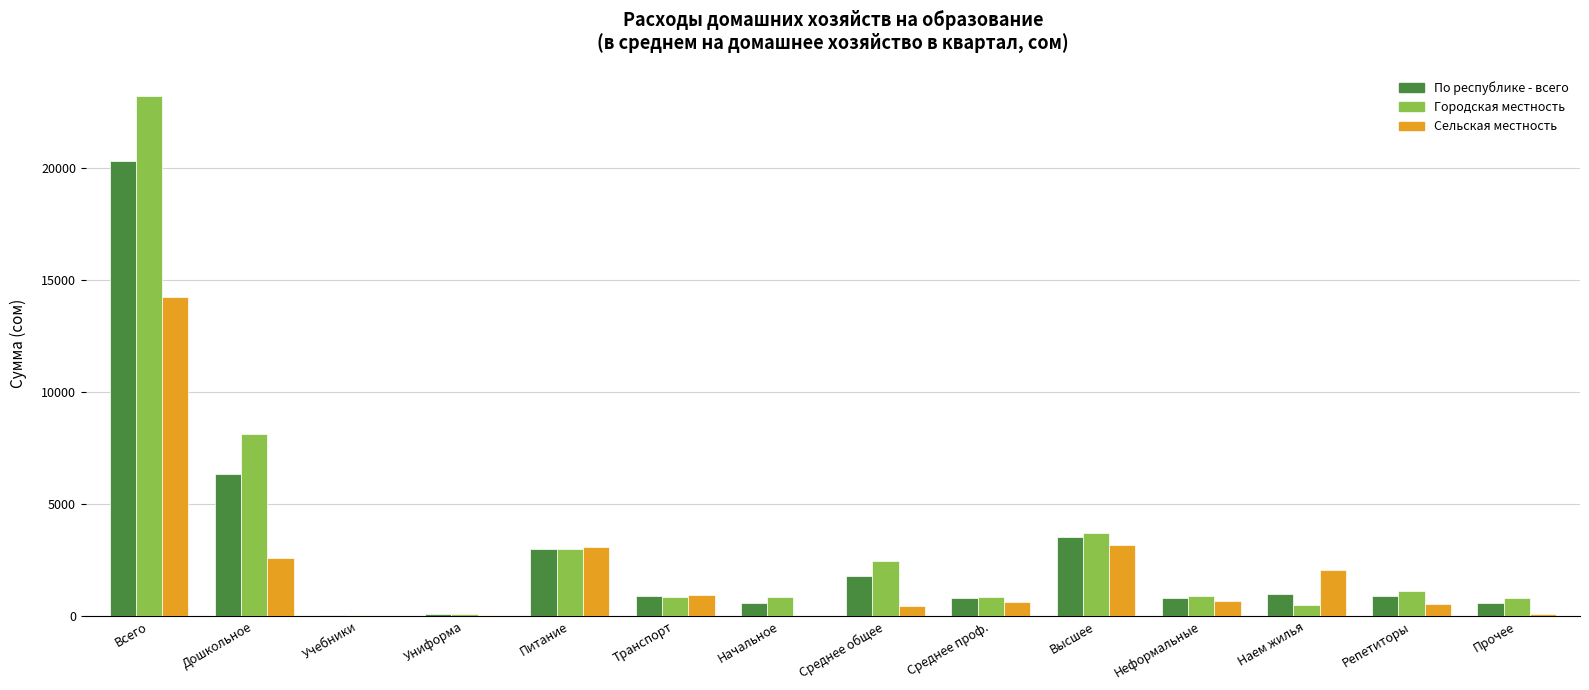

What is the total value across all series at Дошкольное?

17070